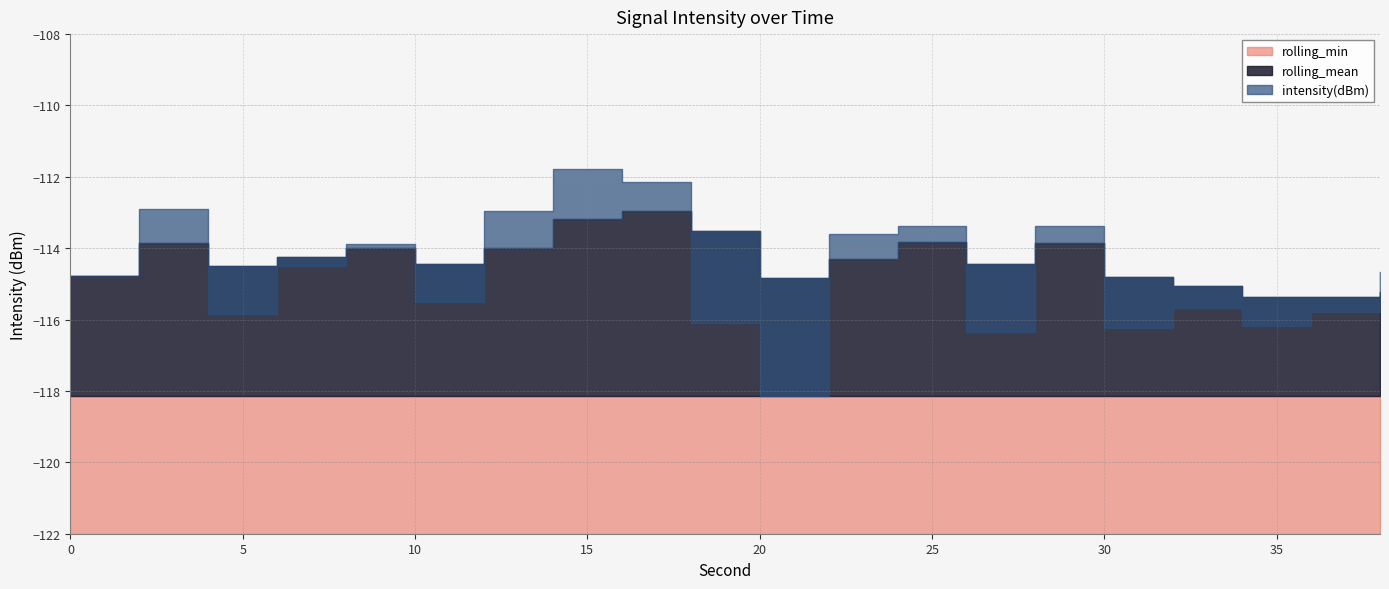

Is the value of rolling_min at 24 greater than the value of rolling_mean at 14?

No